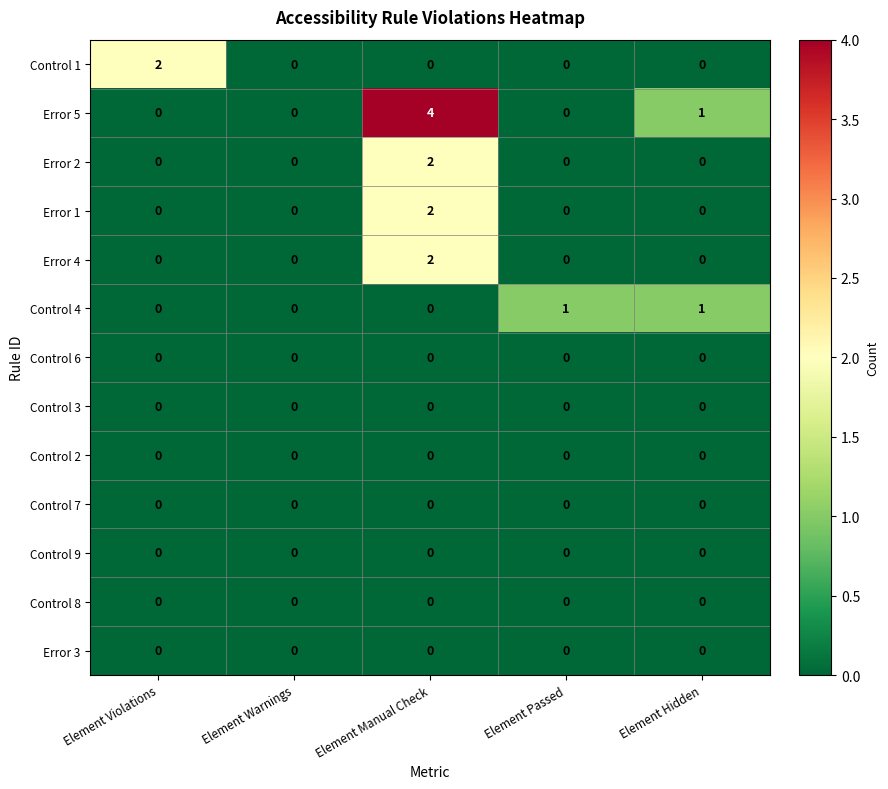

Is the value of Error 5 at Element Manual Check greater than the value of Error 2 at Element Violations?

Yes